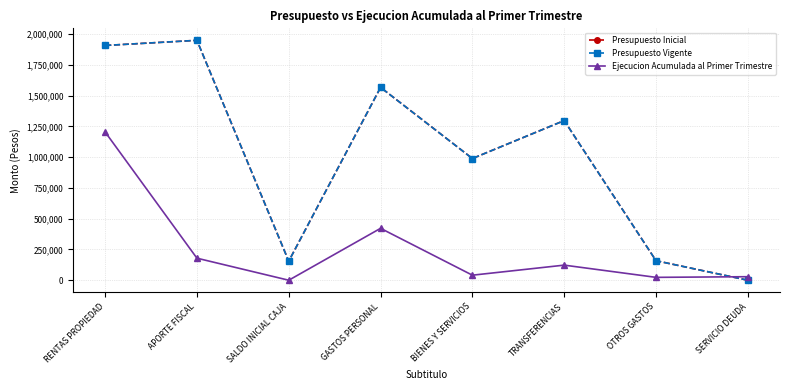

Reading left to right, extract all data points from this chart.

Presupuesto Inicial: 1907086	1948832	154646	1566477	988657	1296921	158509	0
Presupuesto Vigente: 1907086	1948832	154646	1566477	988657	1296921	158509	0
Ejecucion Acumulada al Primer Trimestre: 1204605	179081	0	421664	41024	122653	23389	28702